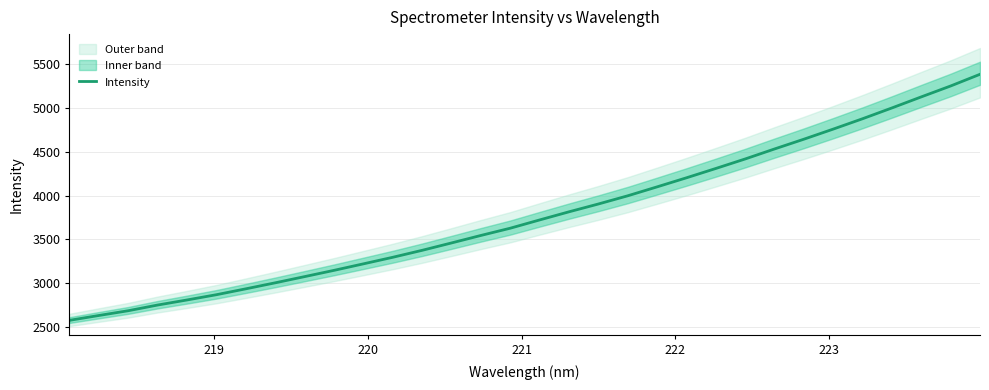

Reading left to right, transcribe all the data shown in this chart.

2575.2	2630.5	2685.0	2749.9	2807.8	2867.9	2935.0	3003.6	3074.4	3145.9	3220.2	3295.1	3374.6	3458.9	3544.5	3627.2	3721.6	3814.4	3903.6	3997.2	4099.3	4202.7	4309.2	4417.7	4531.9	4643.4	4758.8	4877.1	5000.3	5126.5	5250.9	5384.2